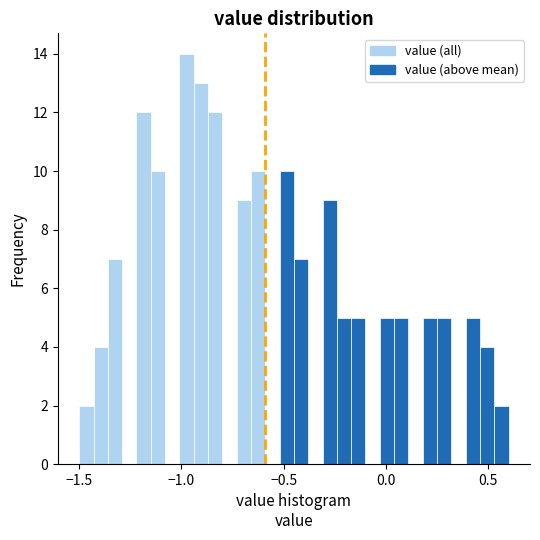

Around what value on the x-axis is the tallest bar? Give the approximate position of its centre, as read against the axis.

-0.95